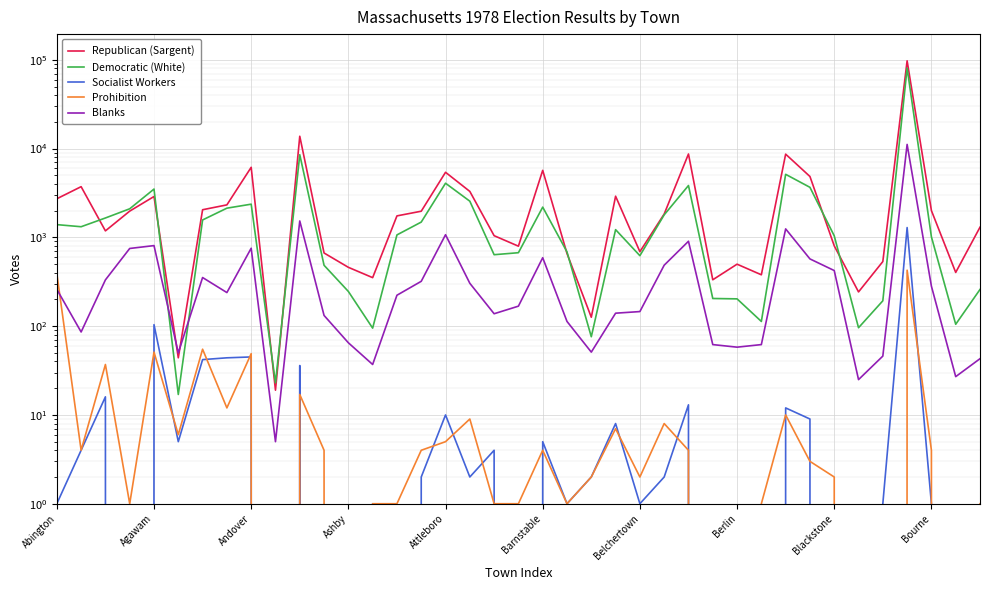

What is the sum of the Socialist Workers values at 17 and 11?

2